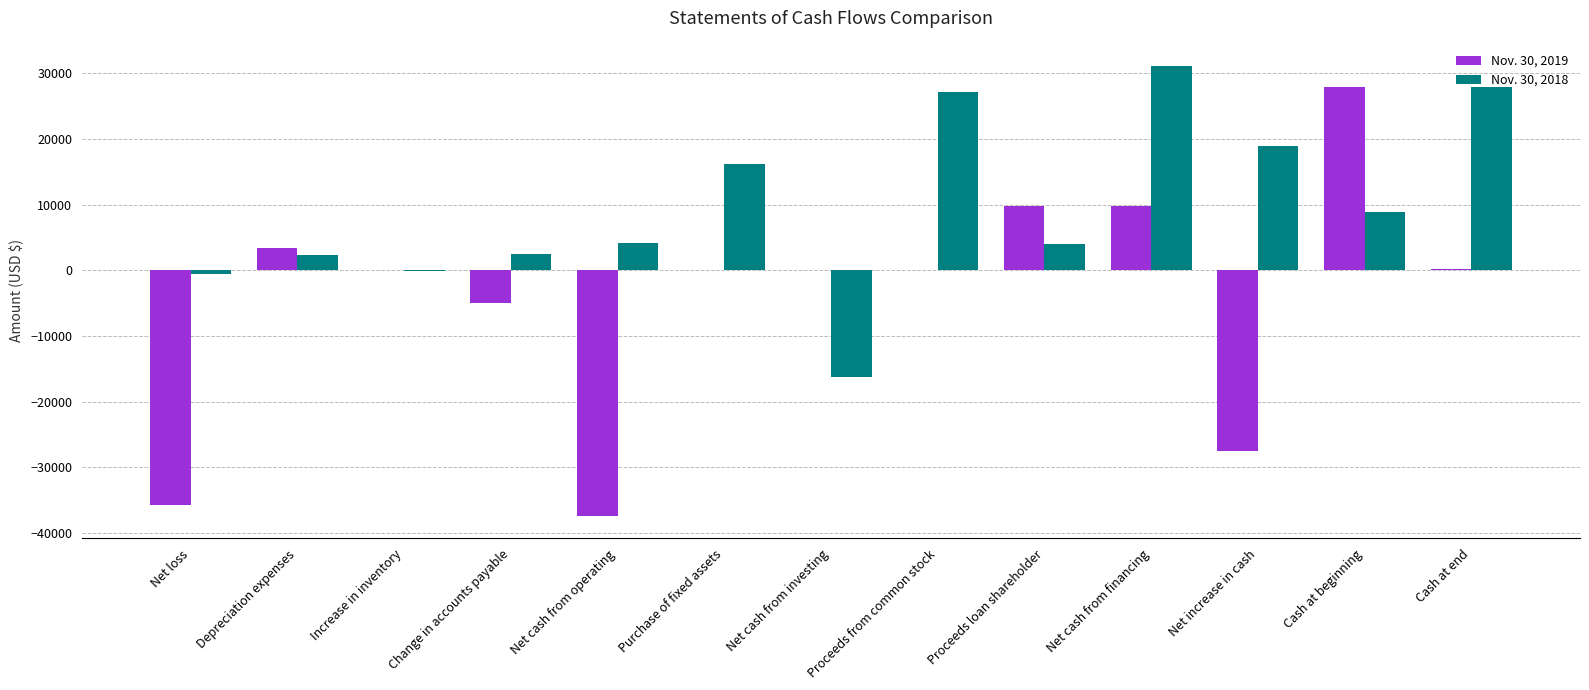

What is the total value across all series at Cash at beginning?

36750